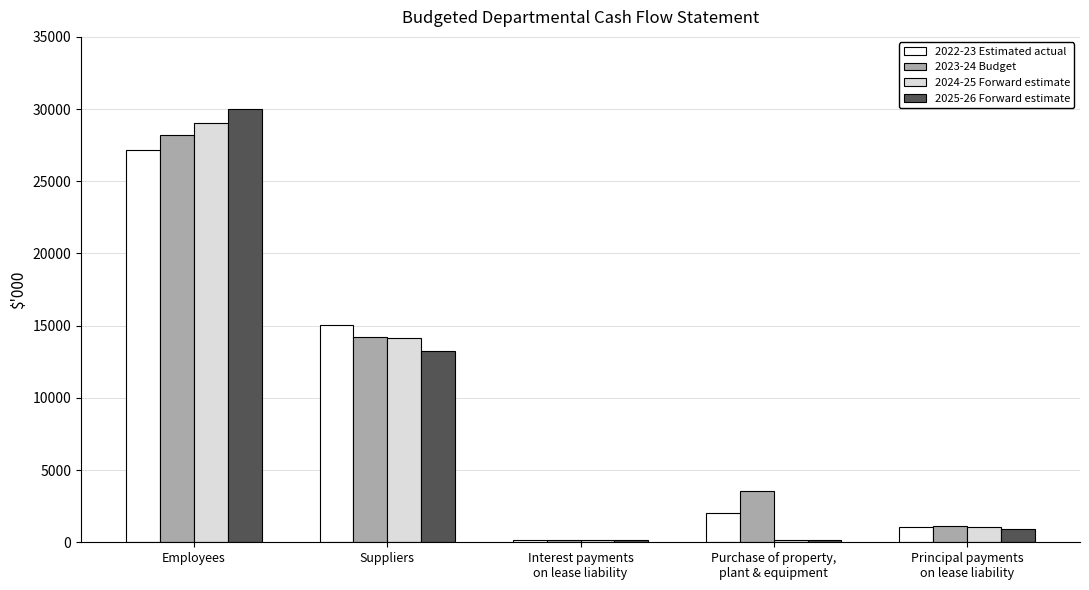

Are the bars horizontal?

No